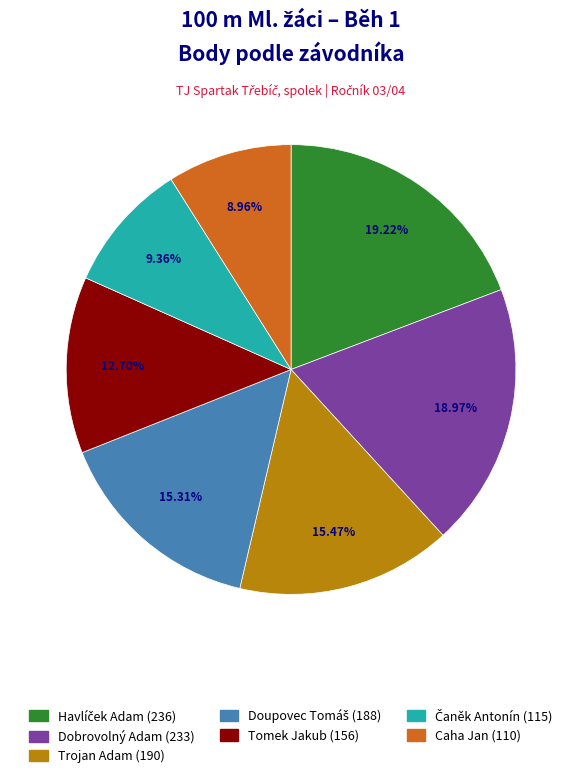

Is Caha Jan the majority of the pie?

No